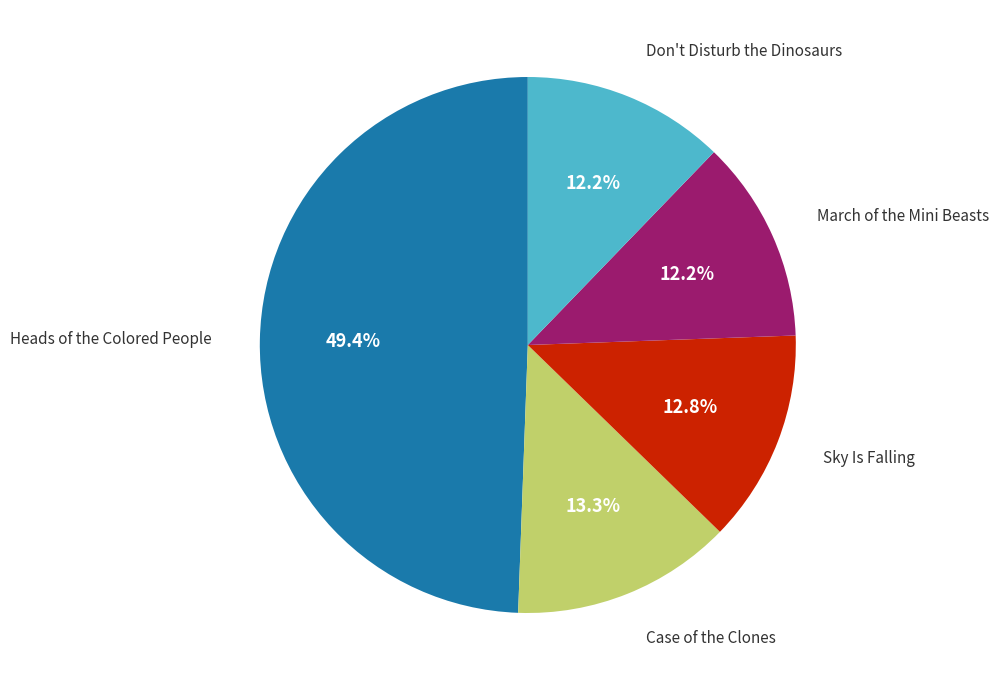

To the nearest percent, what is the difference between the Heads of the Colored People and Sky Is Falling slice percentages?

37%